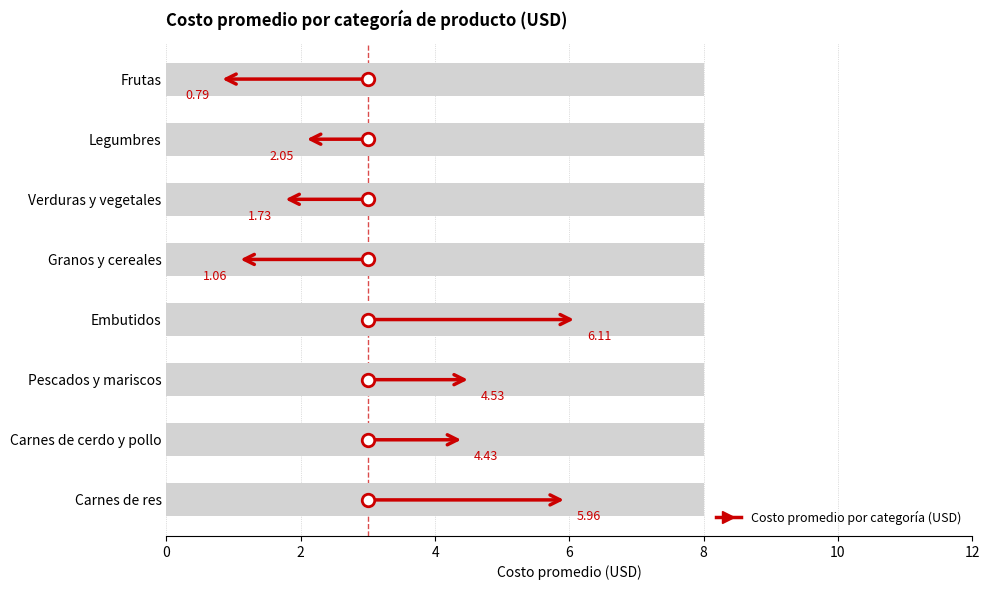

What is the difference between the values at 7 and 0?

5.2